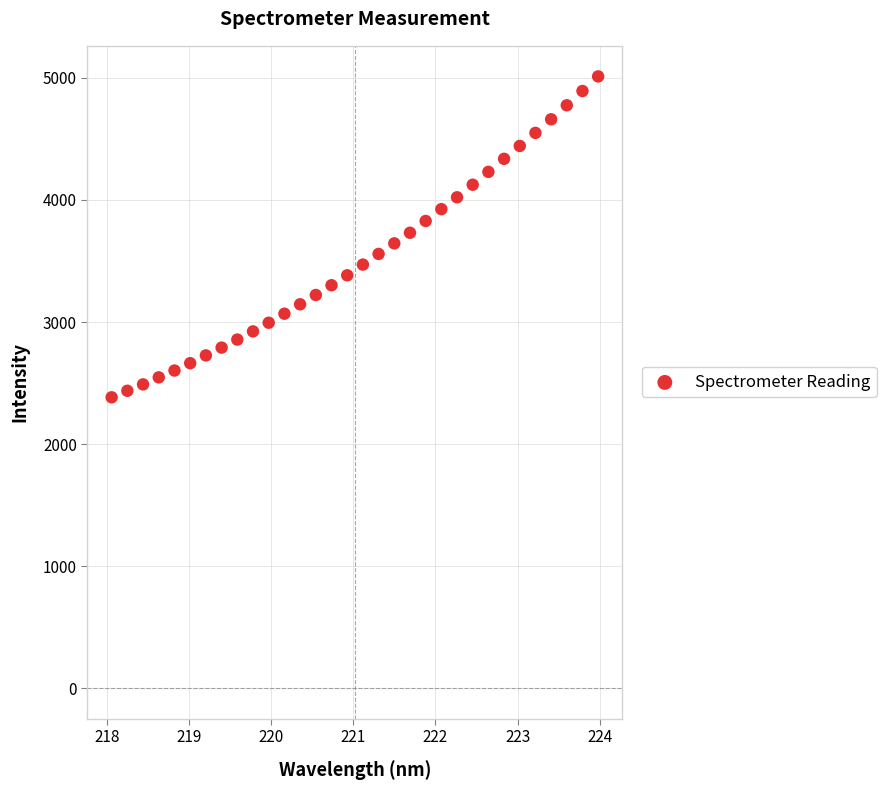

What is the range of Y values (max minus min)?

2629.4